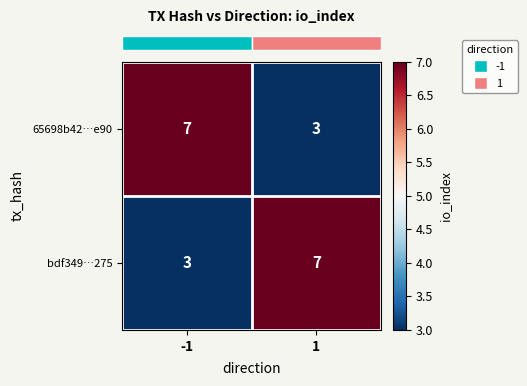

Read the 65698b42…e90 value at -1.

7